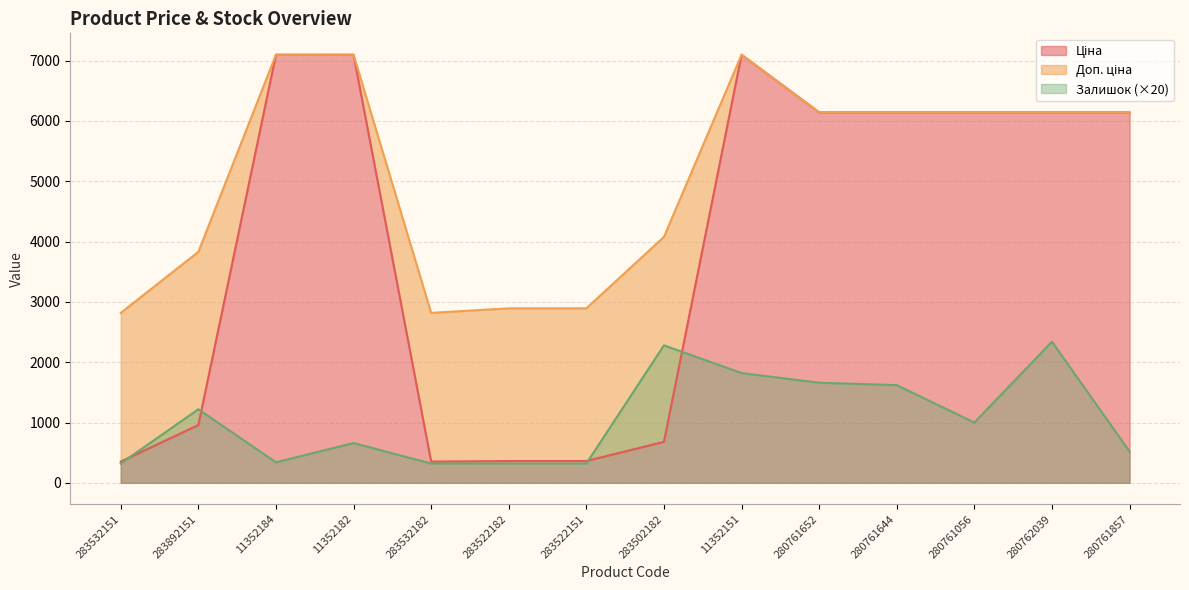

Where is the first local maximum for Залишок?

283892151